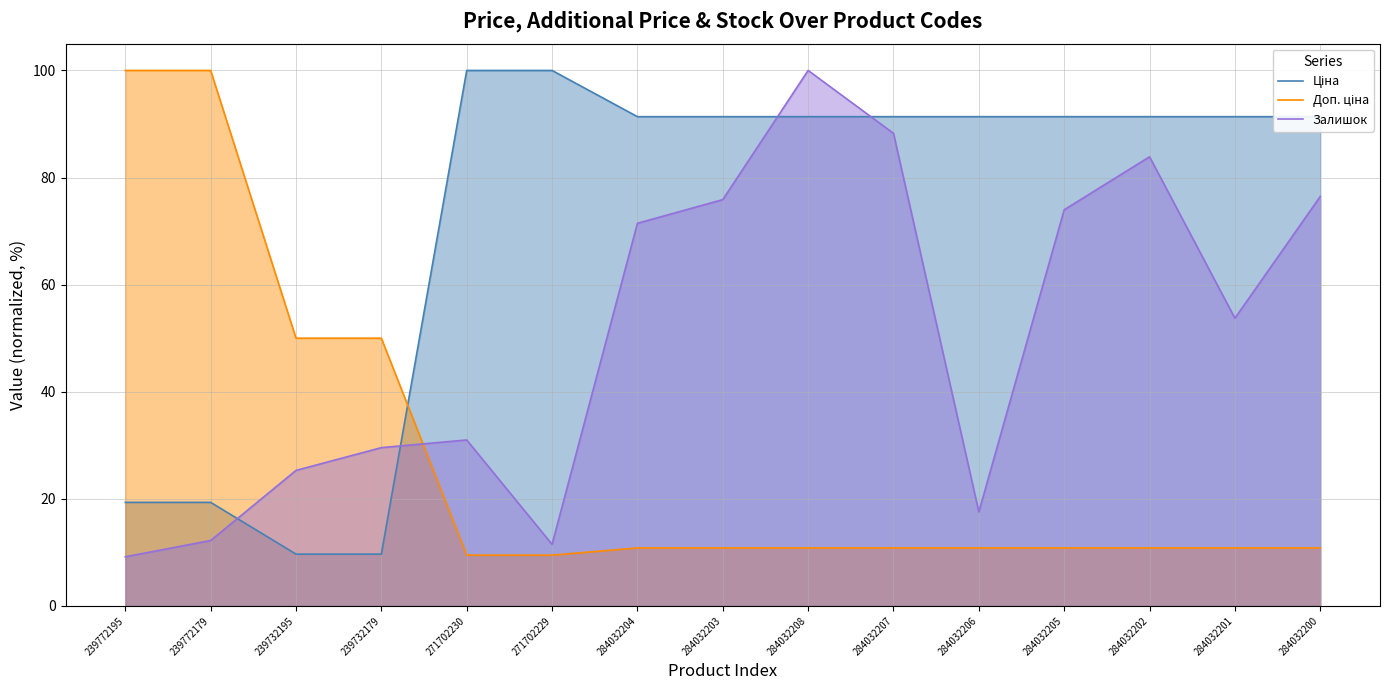

Which series has the largest total across all categories?

Ціна